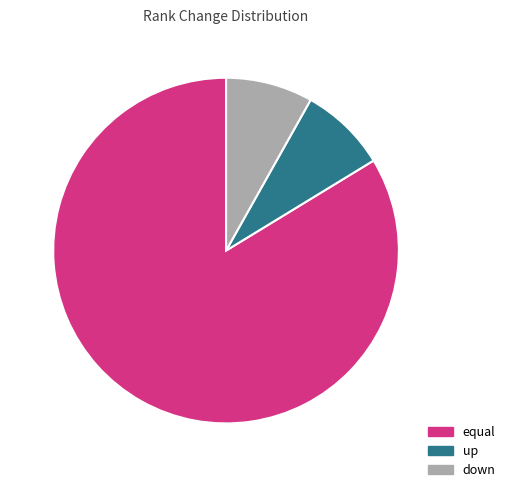

How many slices are in this pie chart?

3